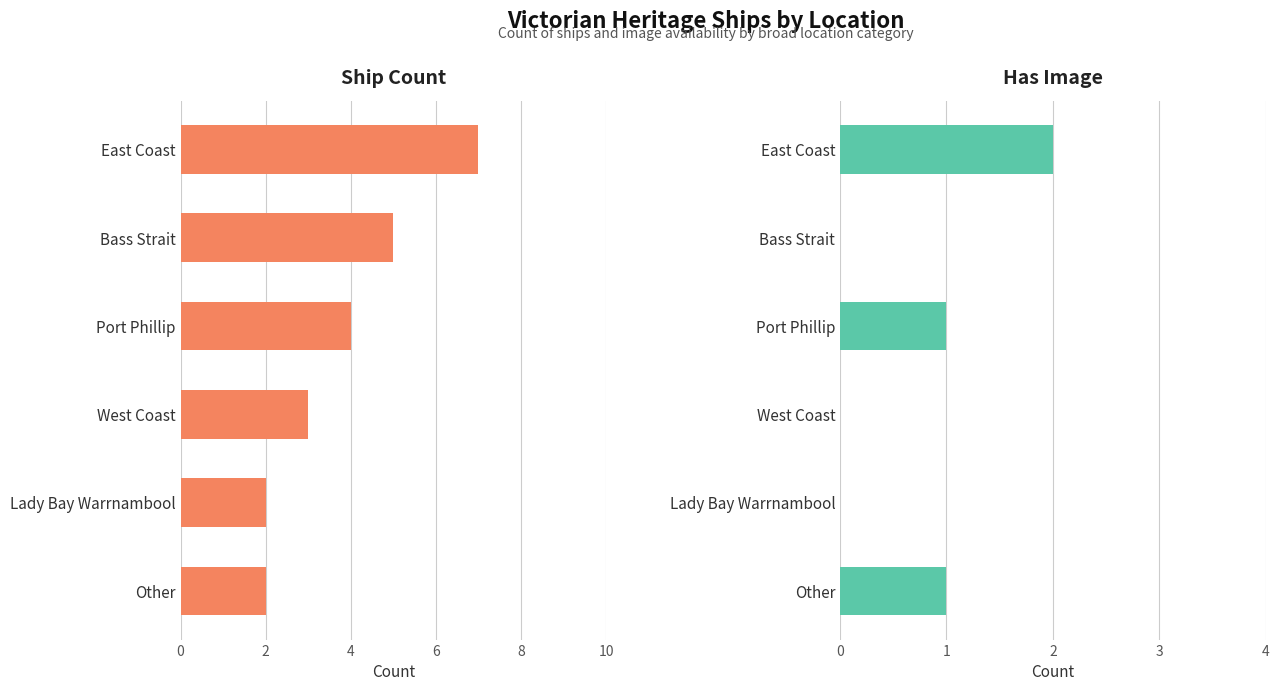

What is the greatest value displayed?

7